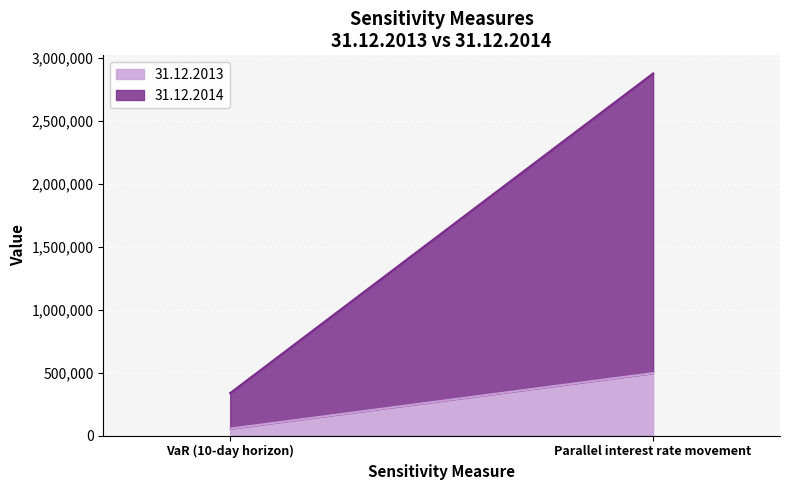

True or false: 31.12.2014 has a value of 130515 at VaR (10-day horizon).

False